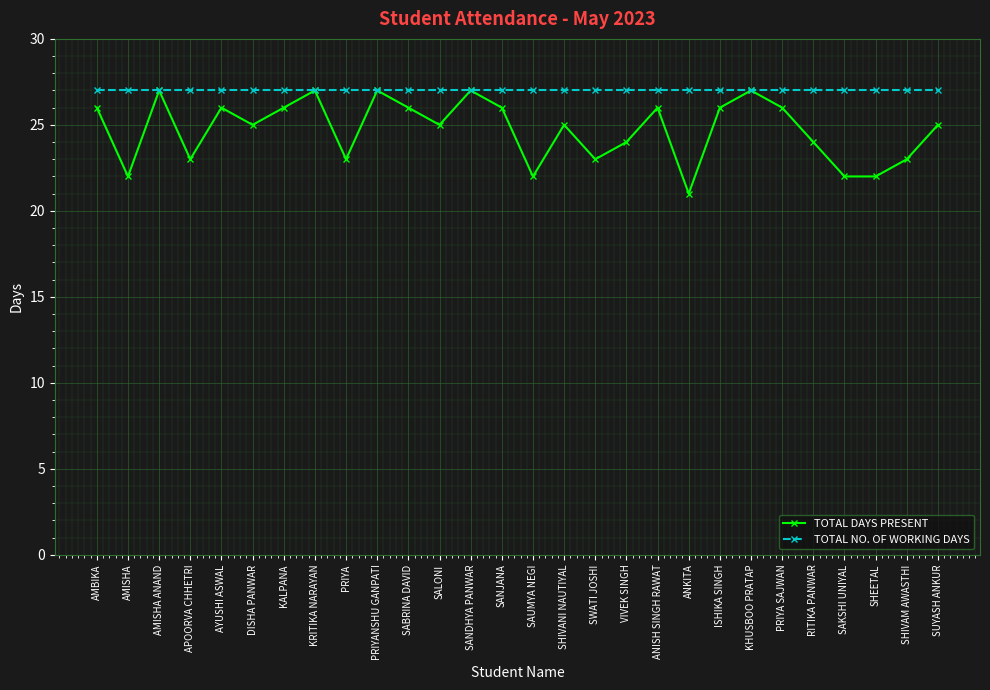

At DISHA PANWAR, list the series in order from largest to smallest.

TOTAL NO. OF WORKING DAYS, TOTAL DAYS PRESENT